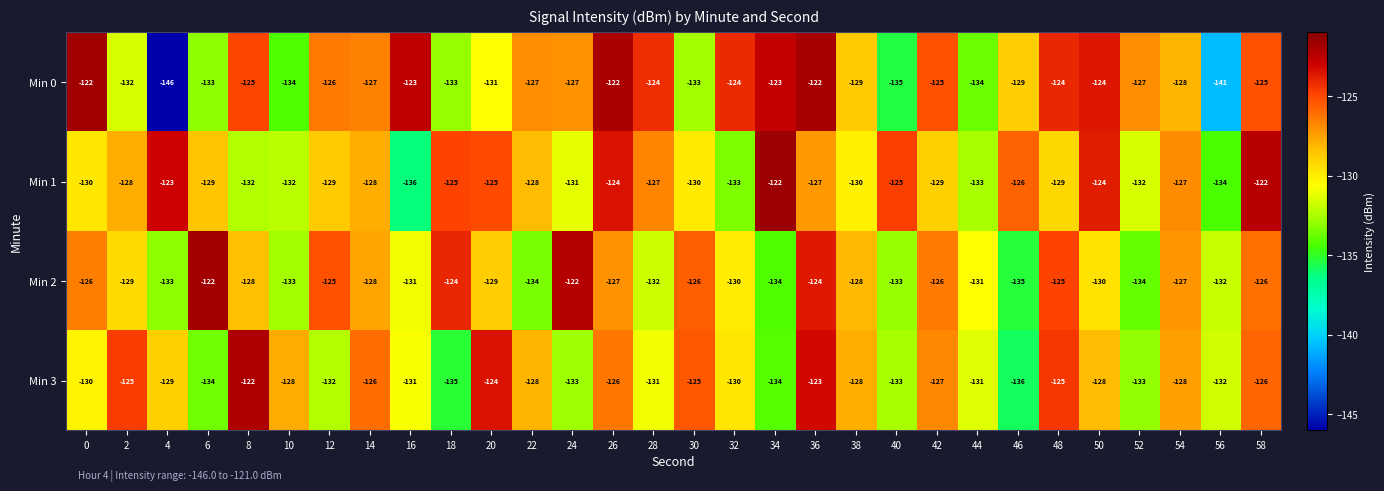

At which label is Min 1 closest to -129?

6